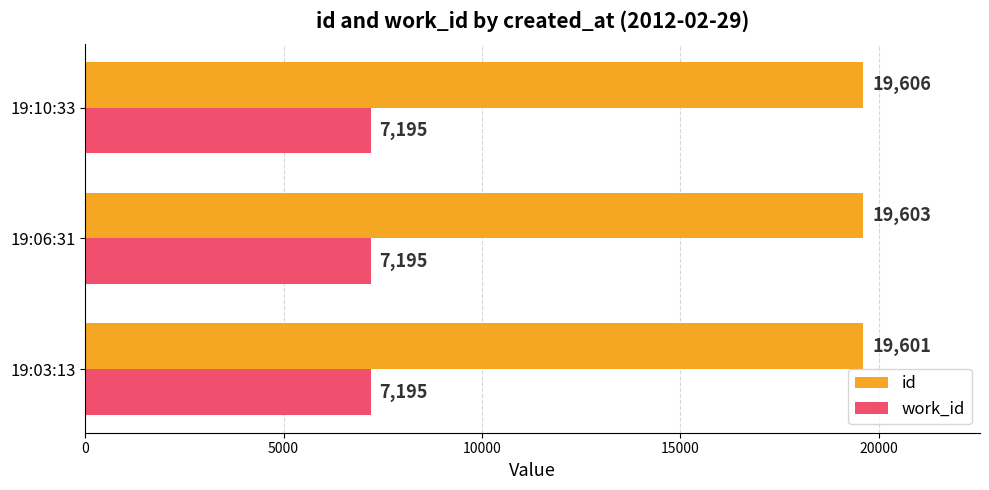

Rank the series at 19:06:31 from lowest to highest value.

work_id, id